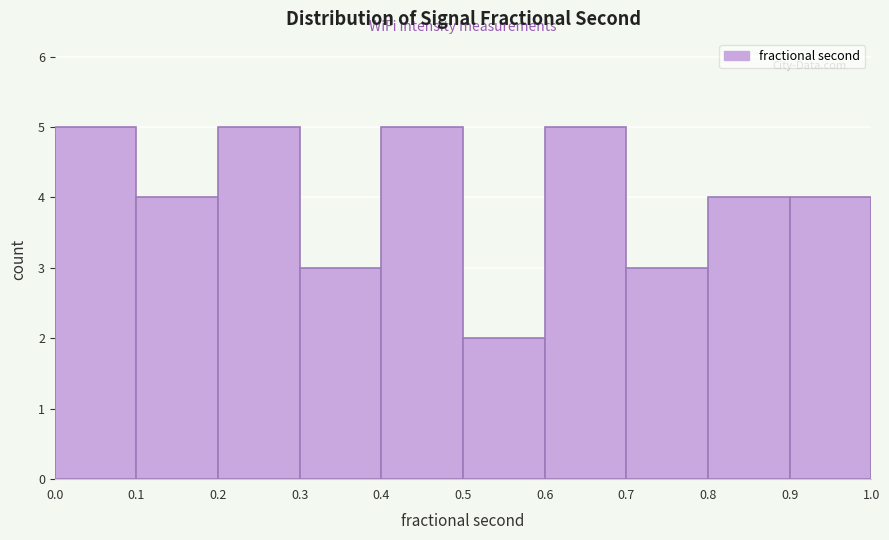

Reading left to right, transcribe this chart: for each bar, give the range it covers on the x-axis and its height. The values are not printed on the chart, so give them approximately, as read against the axis.

0.0 to 0.1: 5
0.1 to 0.2: 4
0.2 to 0.3: 5
0.3 to 0.4: 3
0.4 to 0.5: 5
0.5 to 0.6: 2
0.6 to 0.7: 5
0.7 to 0.8: 3
0.8 to 0.9: 4
0.9 to 1.0: 4